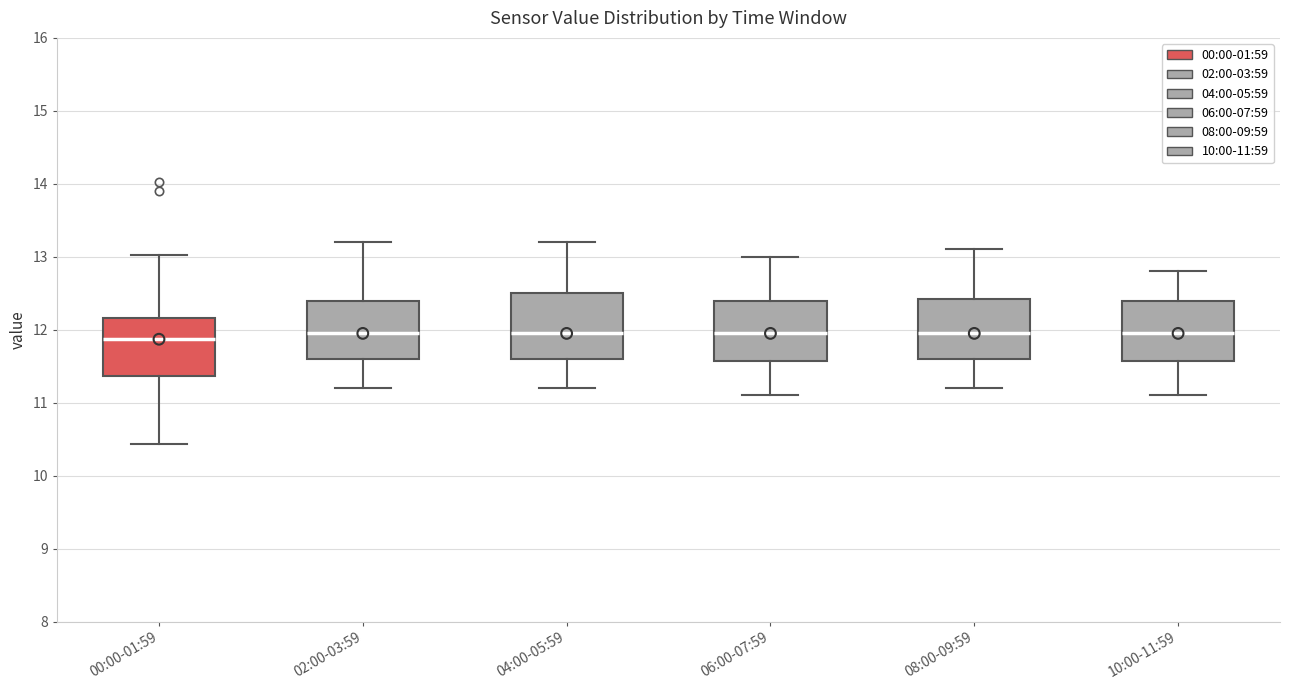

Reading left to right, transcribe this box plot: for each box, give where its median line is, the range the box spans, and where its two whiskers end, as read against the y-axis. The values are not printed on the chart, so give them approximately, as read against the axis.

00:00-01:59: median 11.9, box 11.4 to 12.2, whiskers 10.4 to 13.0
02:00-03:59: median 12.0, box 11.6 to 12.4, whiskers 11.2 to 13.2
04:00-05:59: median 12.0, box 11.6 to 12.5, whiskers 11.2 to 13.2
06:00-07:59: median 12.0, box 11.6 to 12.4, whiskers 11.1 to 13.0
08:00-09:59: median 12.0, box 11.6 to 12.4, whiskers 11.2 to 13.1
10:00-11:59: median 12.0, box 11.6 to 12.4, whiskers 11.1 to 12.8